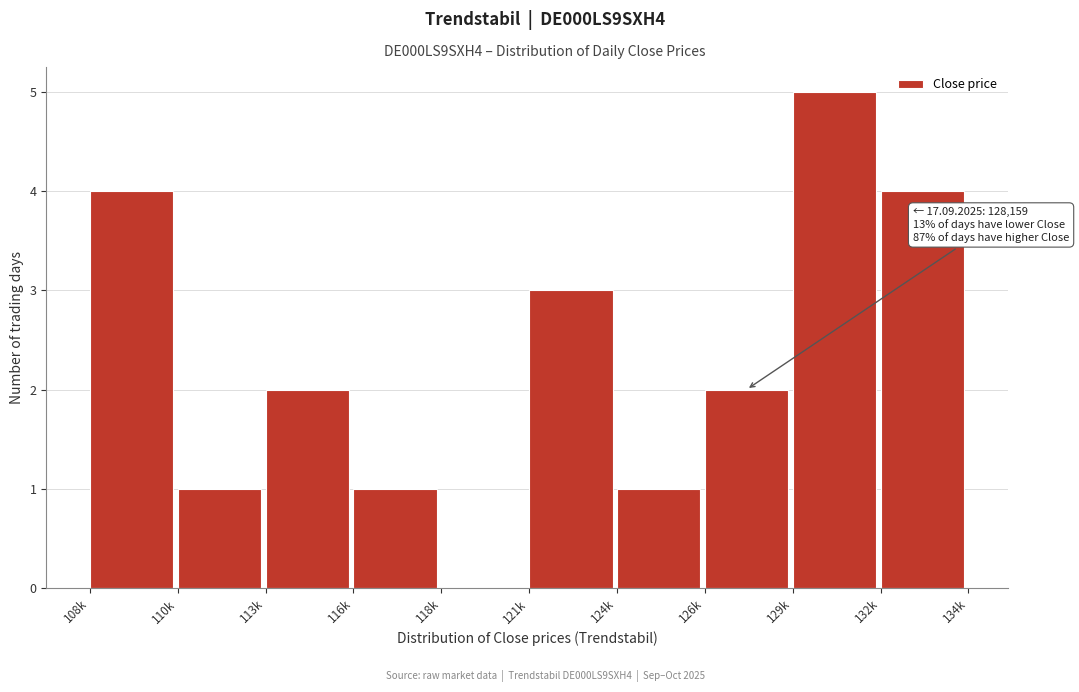

Reading left to right, what are all the values shown in this chart?

108k=4	110k=1	113k=2	116k=1	118k=0	121k=3	124k=1	126k=2	129k=5	132k=4